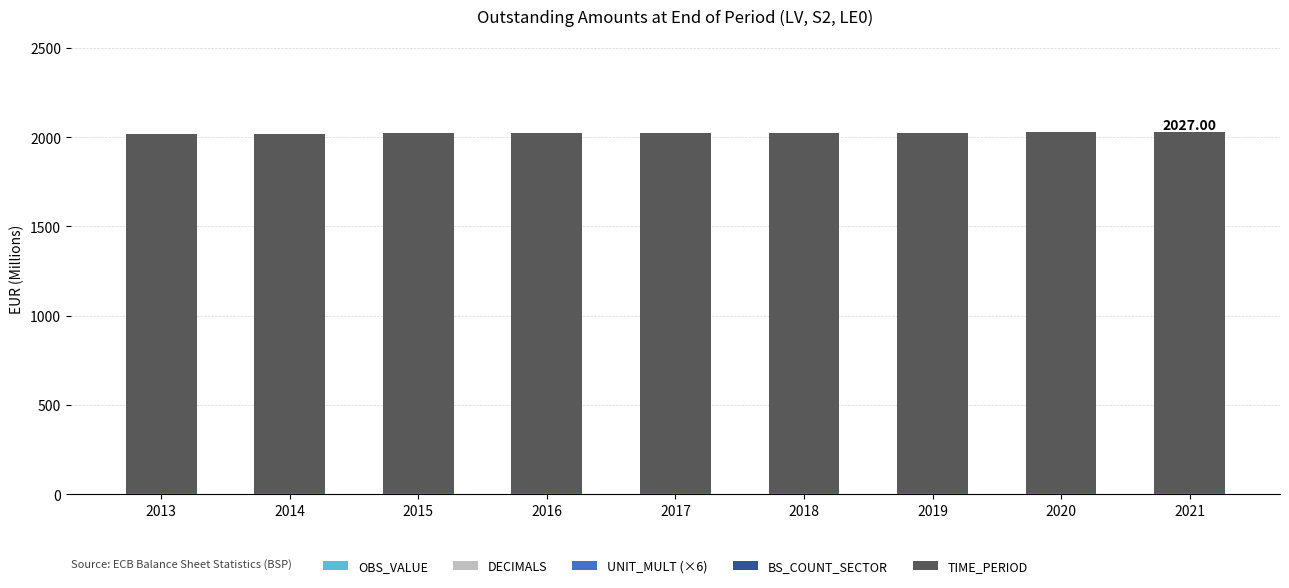

How many data points does each series have?

9